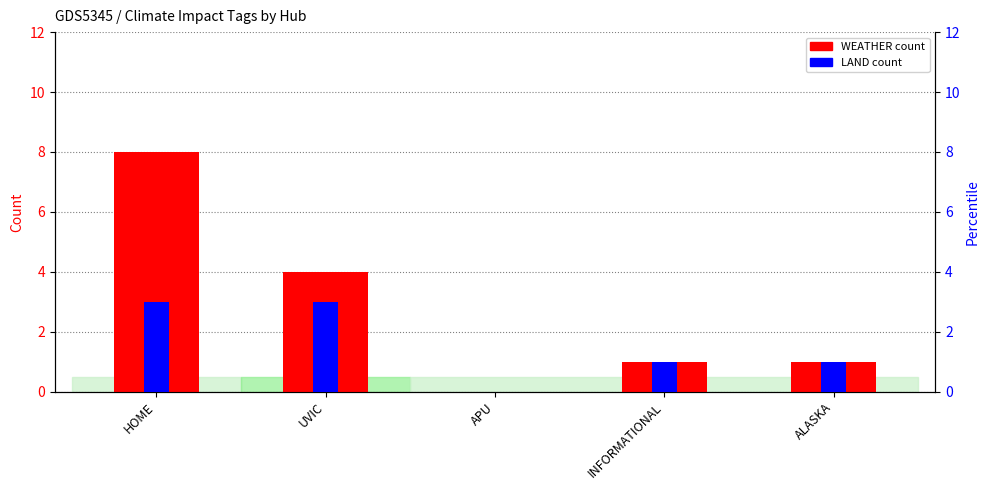

Count the number of categories in the chart.

5